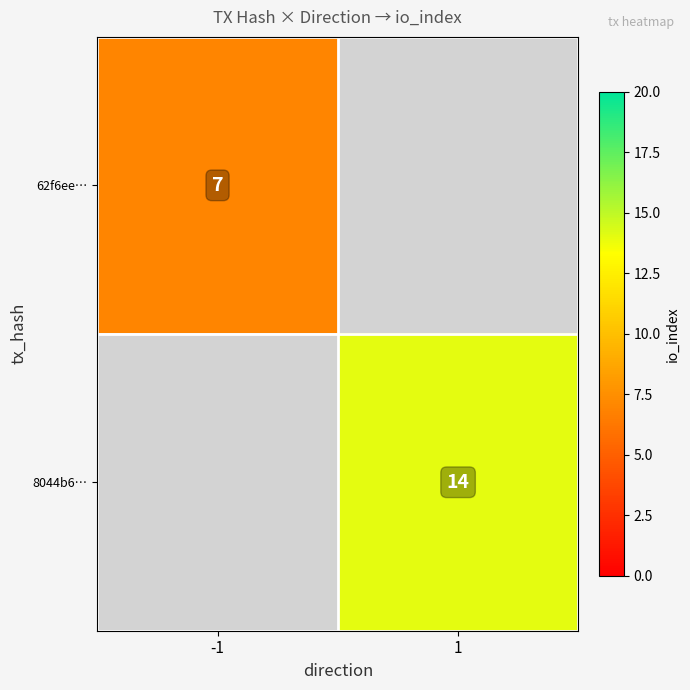

Is the value of 62f6ee… at -1 greater than the value of 8044b6… at 1?

No